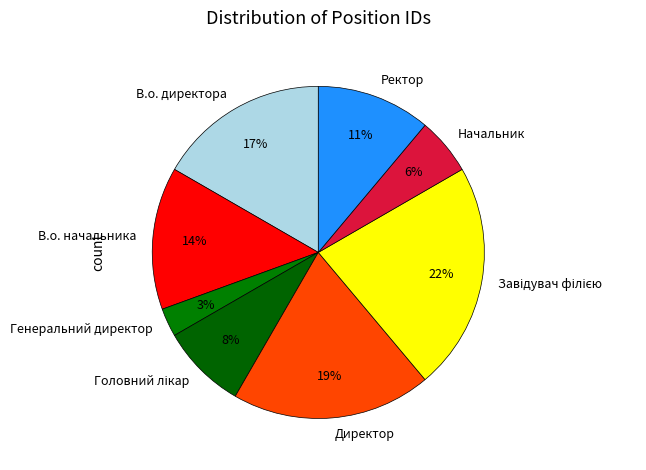

What is the smallest slice in the pie chart?

Генеральний директор